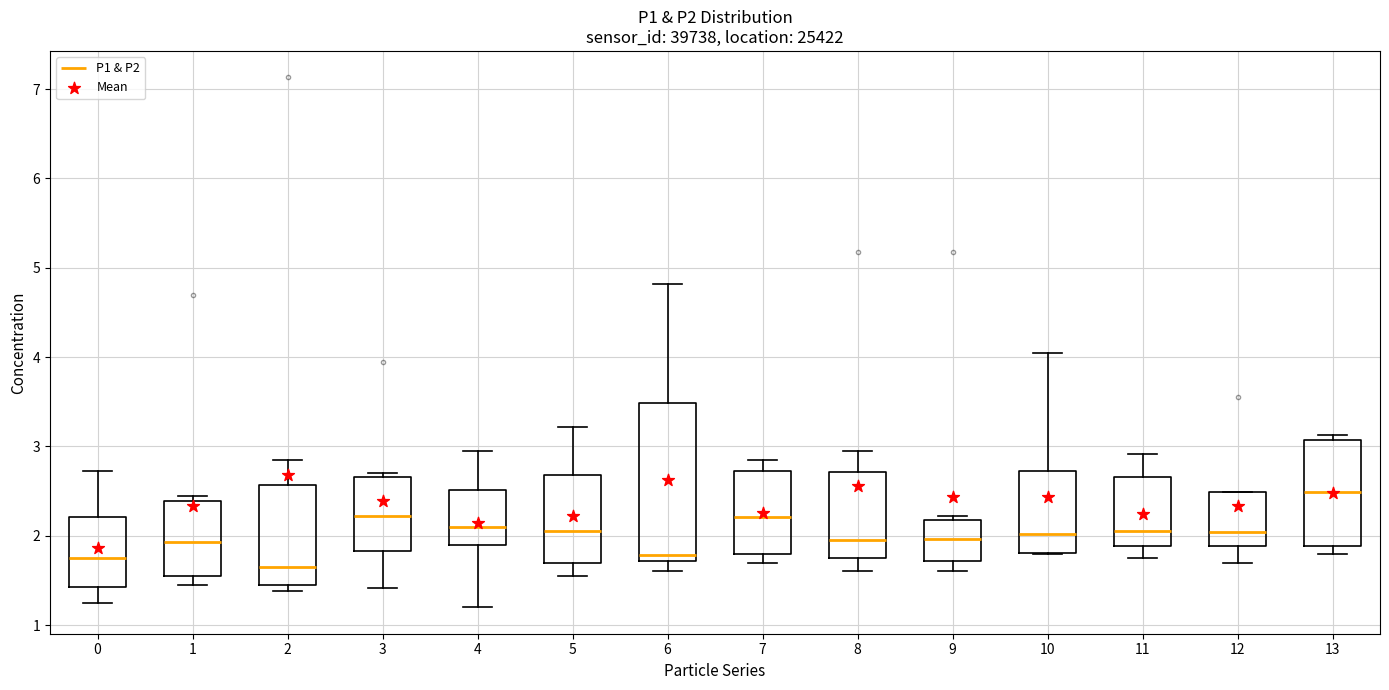

Where does the upper whisker of the box at x = 10 end on the y-axis? The values are not printed on the chart, so give them approximately, as read against the axis.

4.1